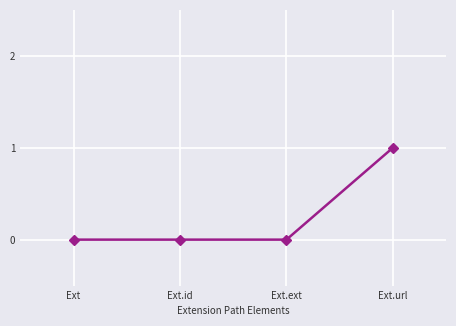

Which category has the highest value across all series?

Ext.url